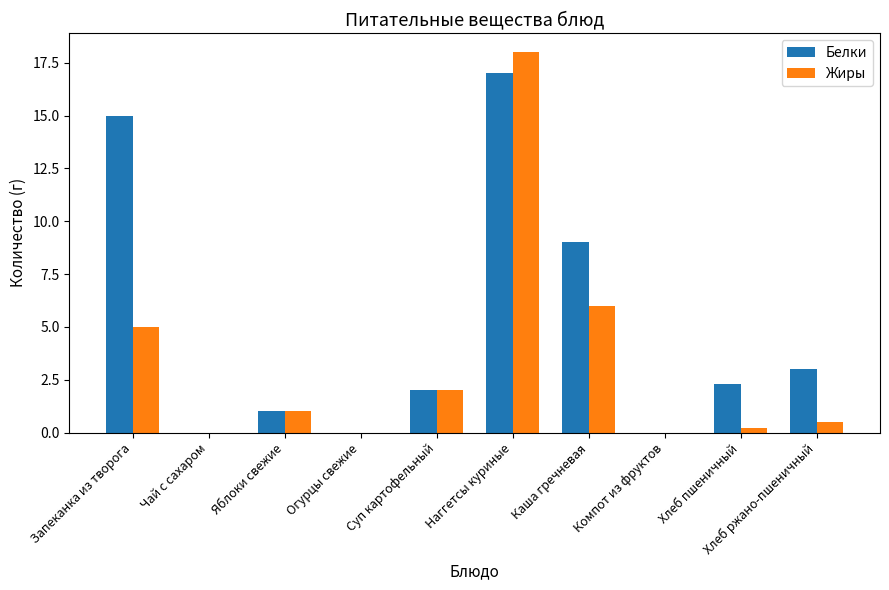

The Жиры series shows 12.4 at Компот из фруктов. True or false?

False